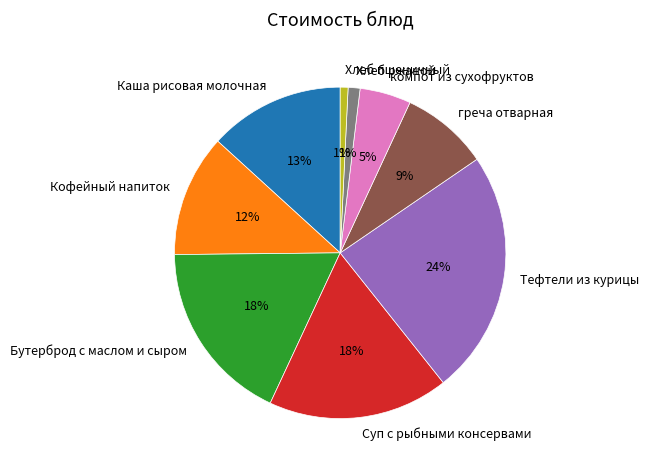

Combined, do Суп с рыбными консервами and Хлеб ржаной account for over 50%?

No